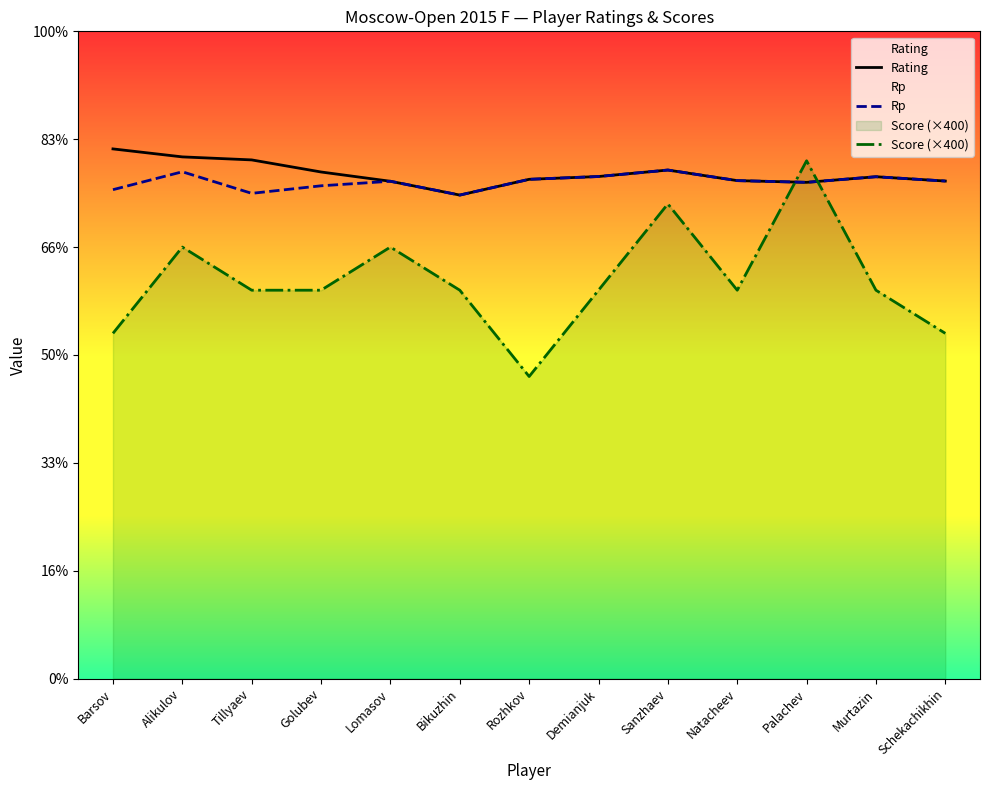

Which category has the lowest value in the Score (×400) series?

Rozhkov